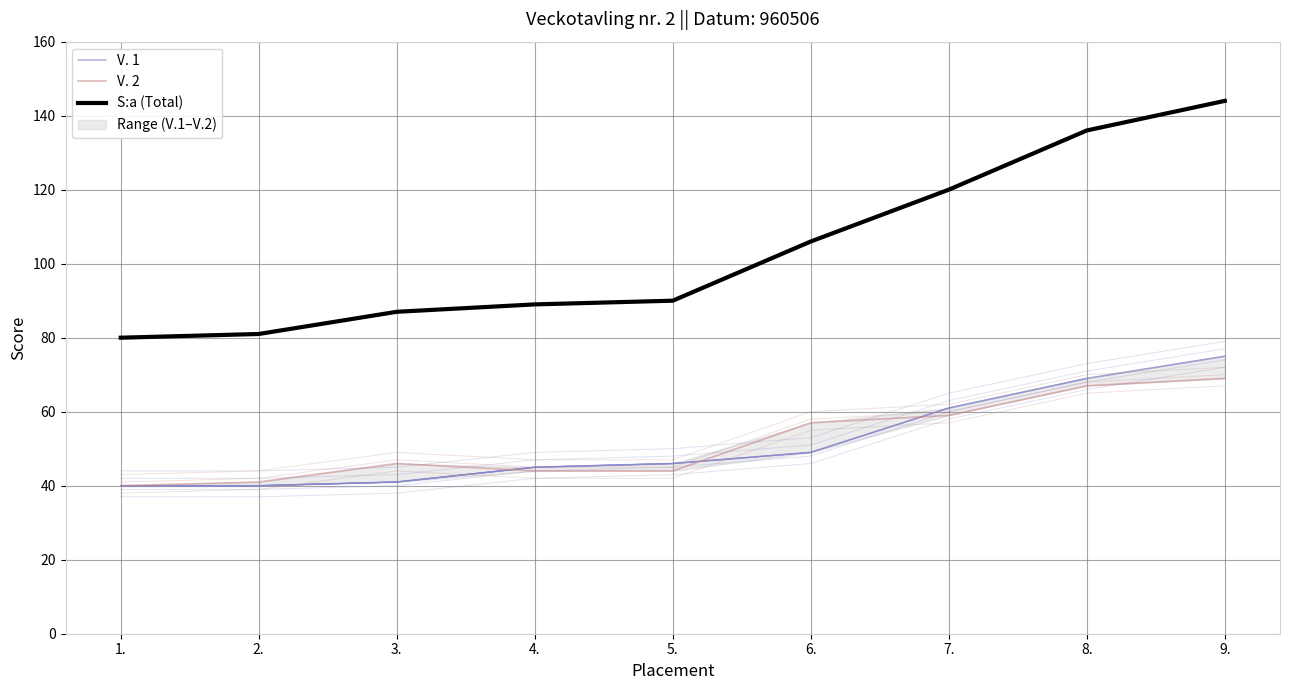

What is the spread (max minus min) of values at 7.?

61